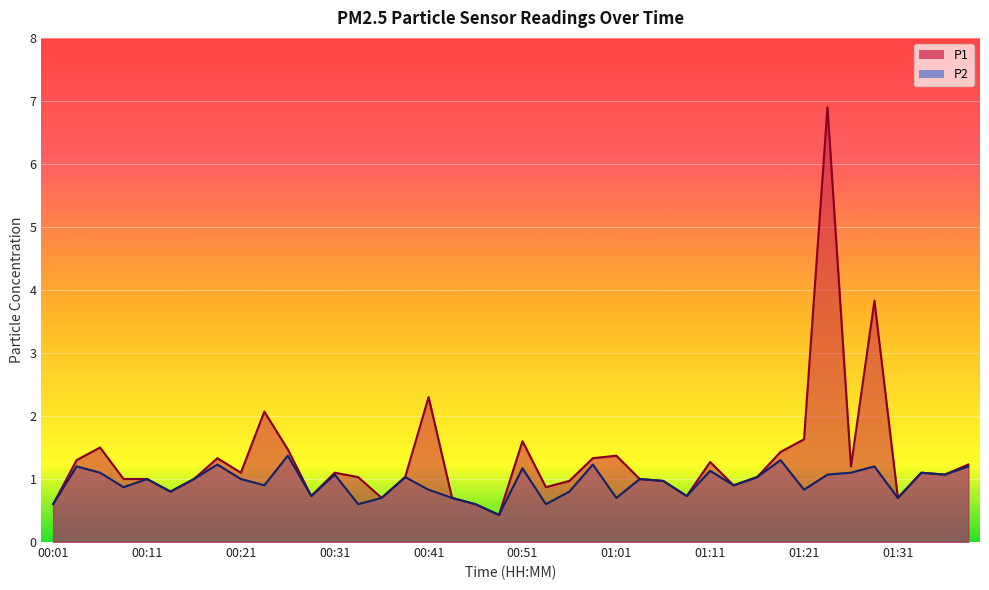

At how many categories does at least one series exceed 3?

2